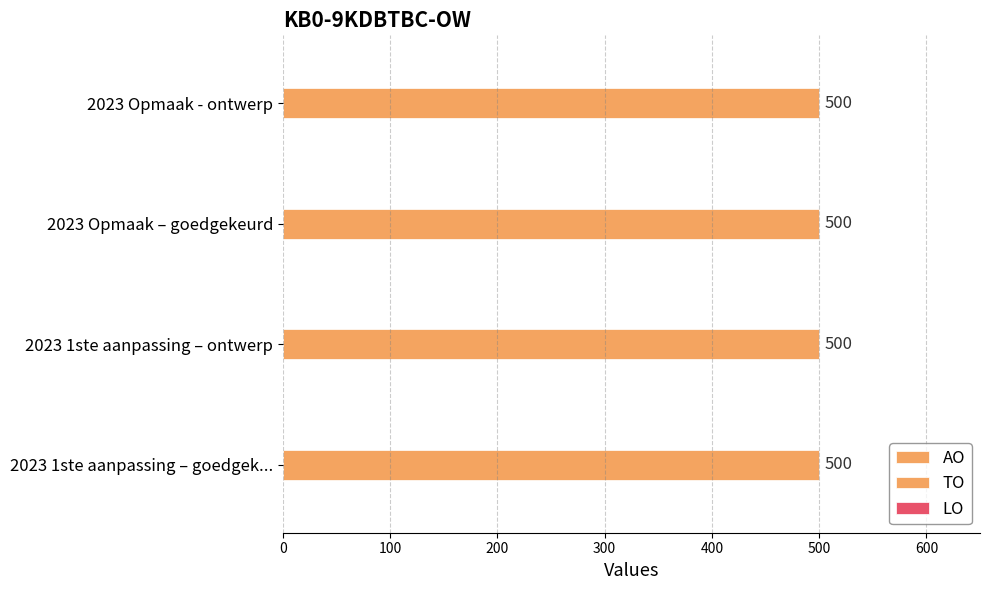

Reading right to left, list all the values displayed in this chart.

AO: 0	0	0	0
TO: 500	500	500	500
LO: 0	0	0	0